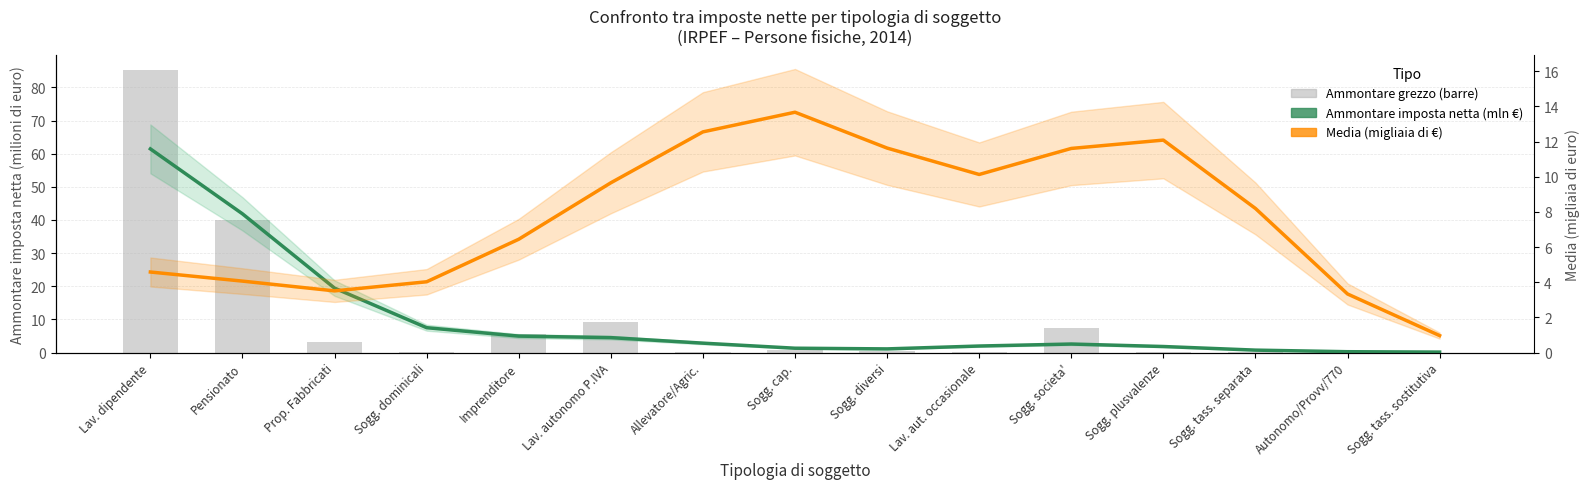

What is the spread (max minus min) of values at Lav. aut. occasionale?

8.2